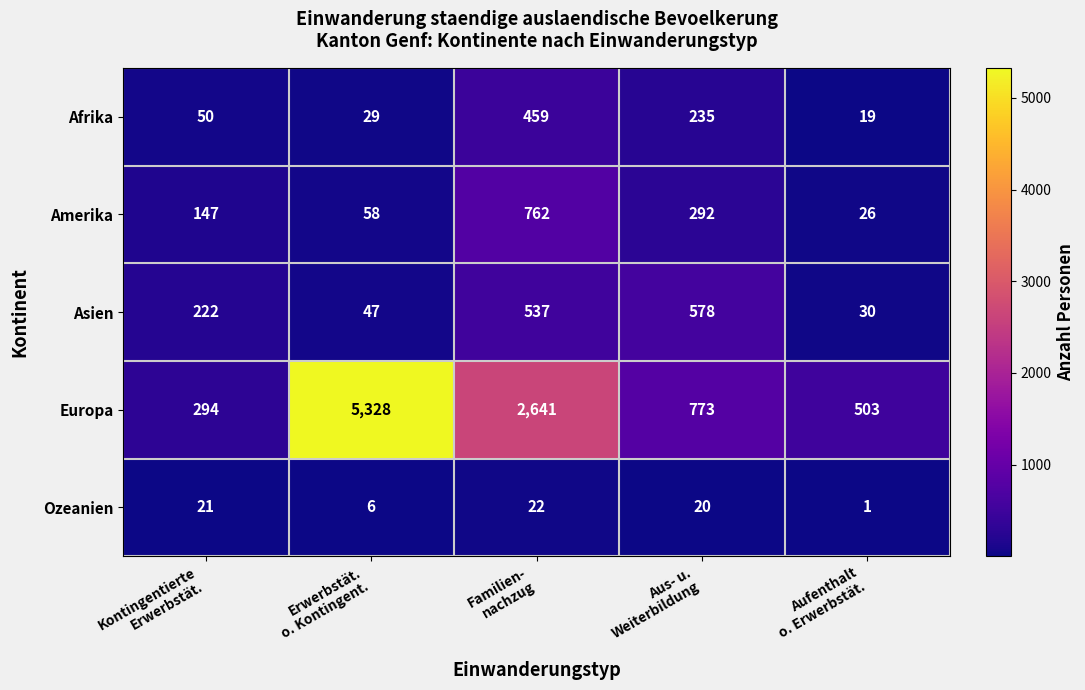

At Kontingentierte
Erwerbstät., list the series in order from largest to smallest.

Europa, Asien, Amerika, Afrika, Ozeanien